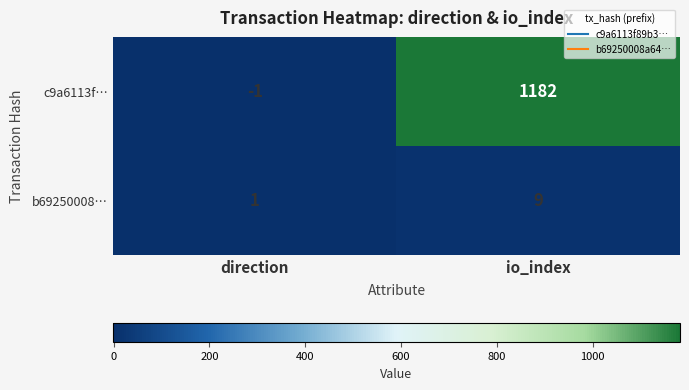

Which label corresponds to the smallest value in the chart?

direction